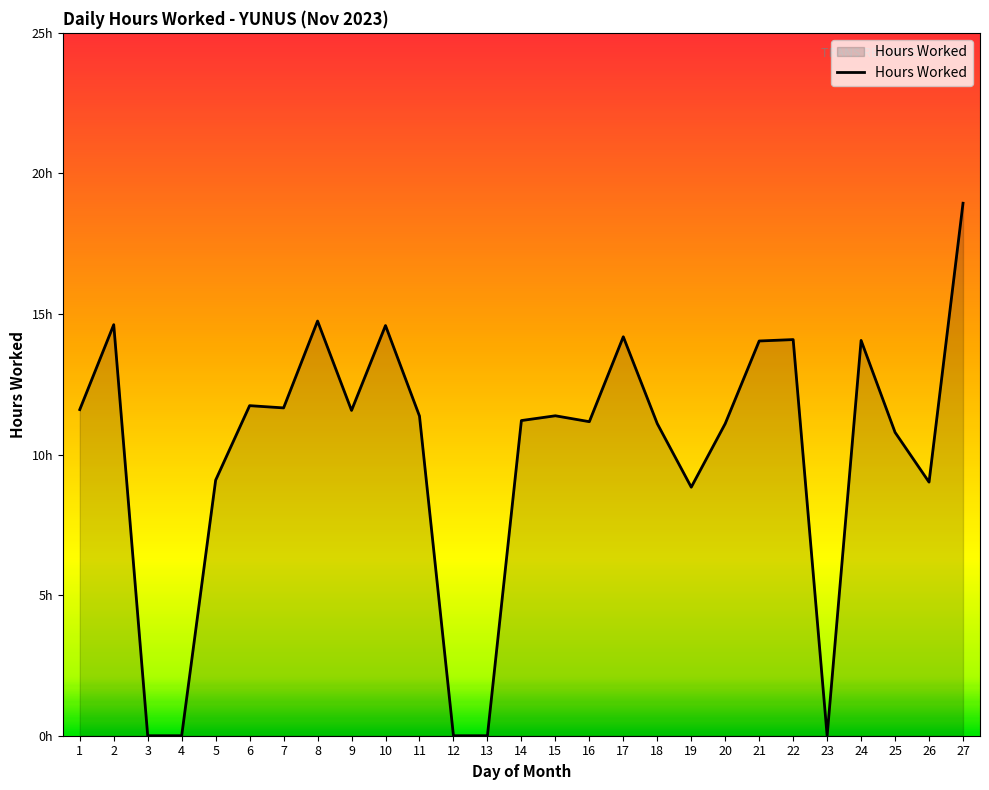

Which category has the lowest value across all series?

3